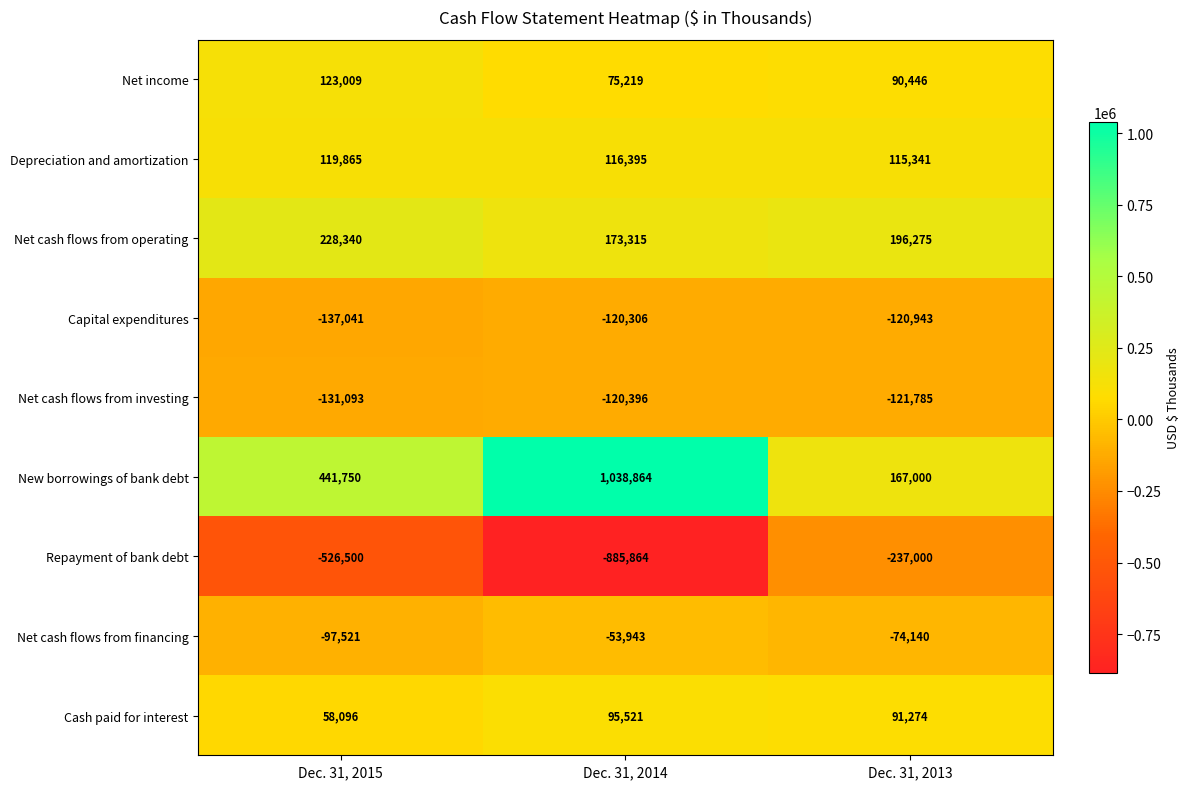

Which category has the lowest value across all series?

Dec. 31, 2014